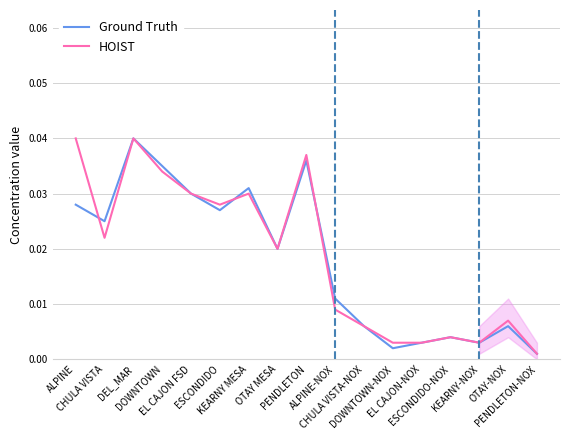

Does the chart have visible grid lines?

Yes